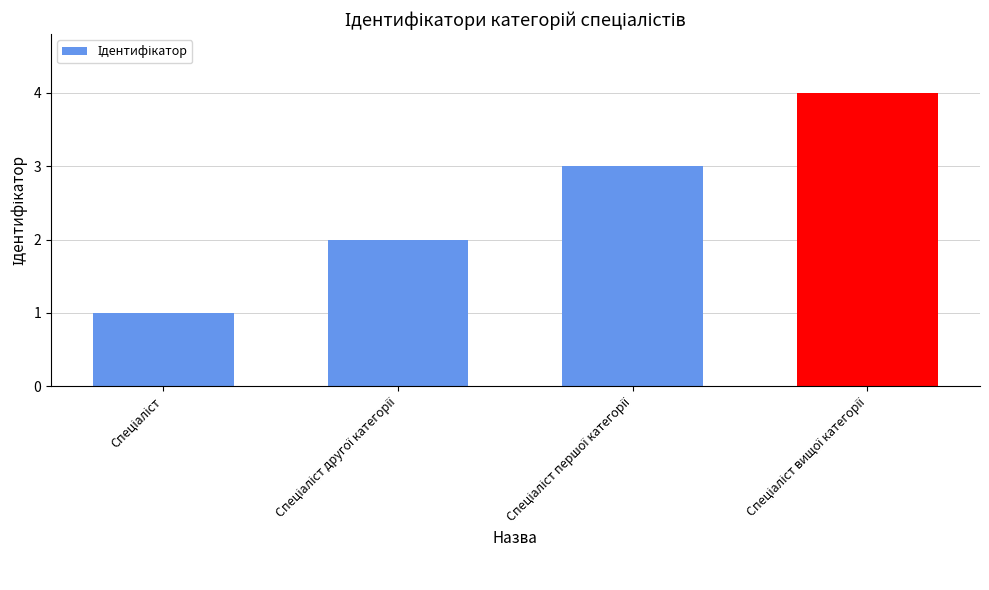

What is the greatest value displayed?

4